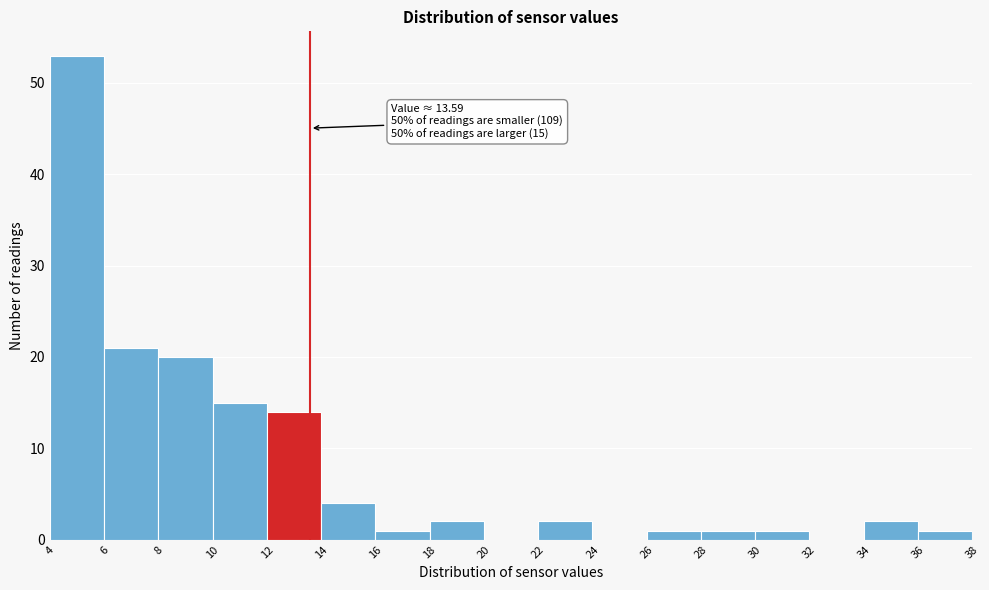

Over which range of the x-axis is the bar tallest?

4 to 6